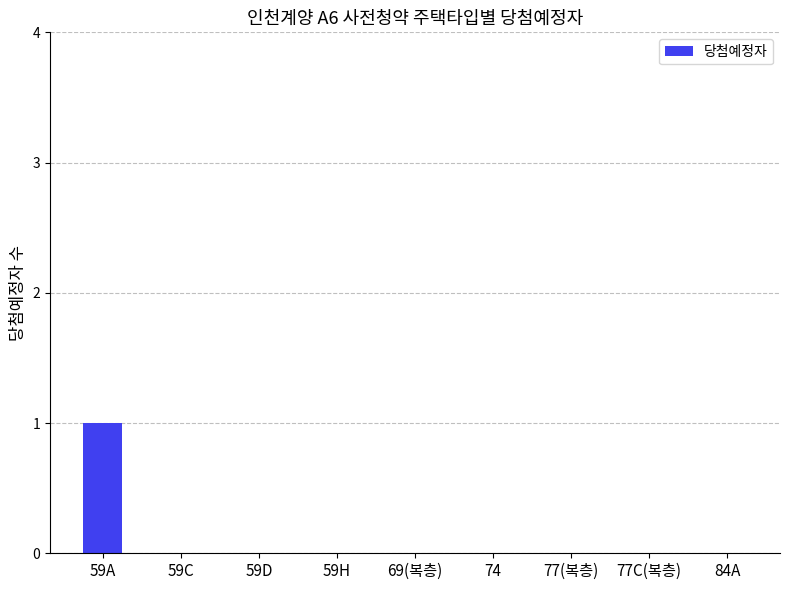

Which has a higher value, 77(복층) or 59A?

59A